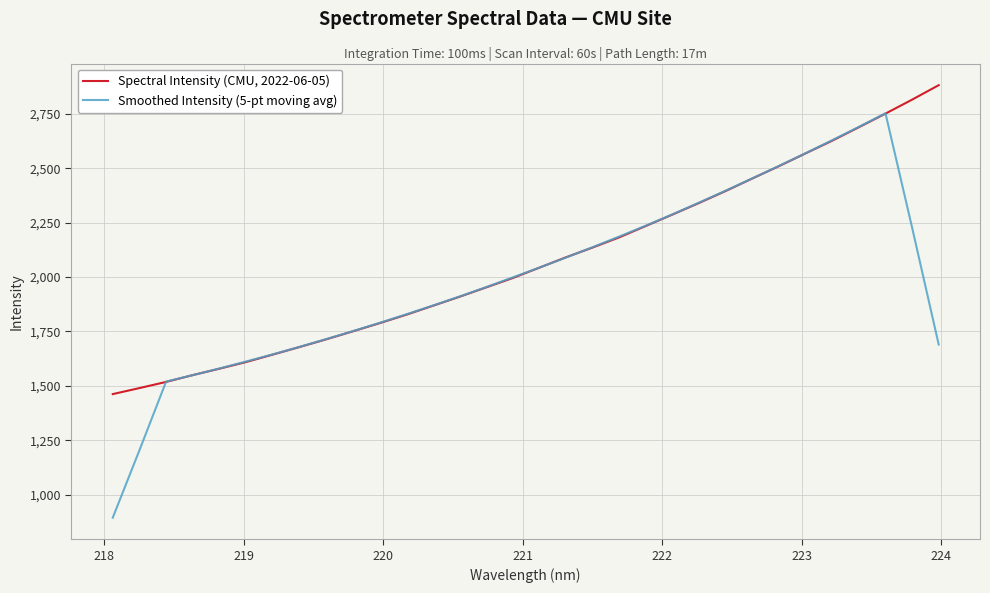

What is the maximum value for Spectral Intensity (CMU, 2022-06-05)?

2882.5